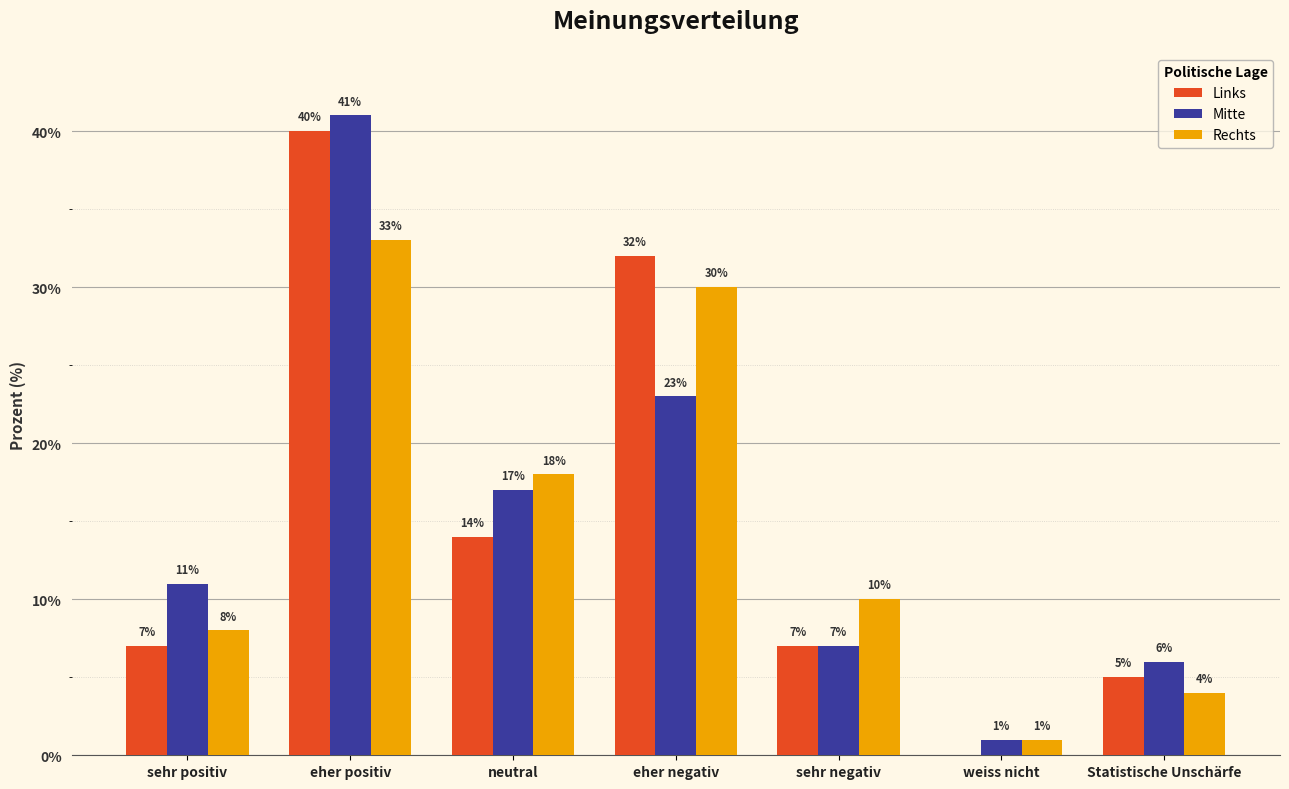

What is the approximate value of Links at Statistische Unschärfe?

5